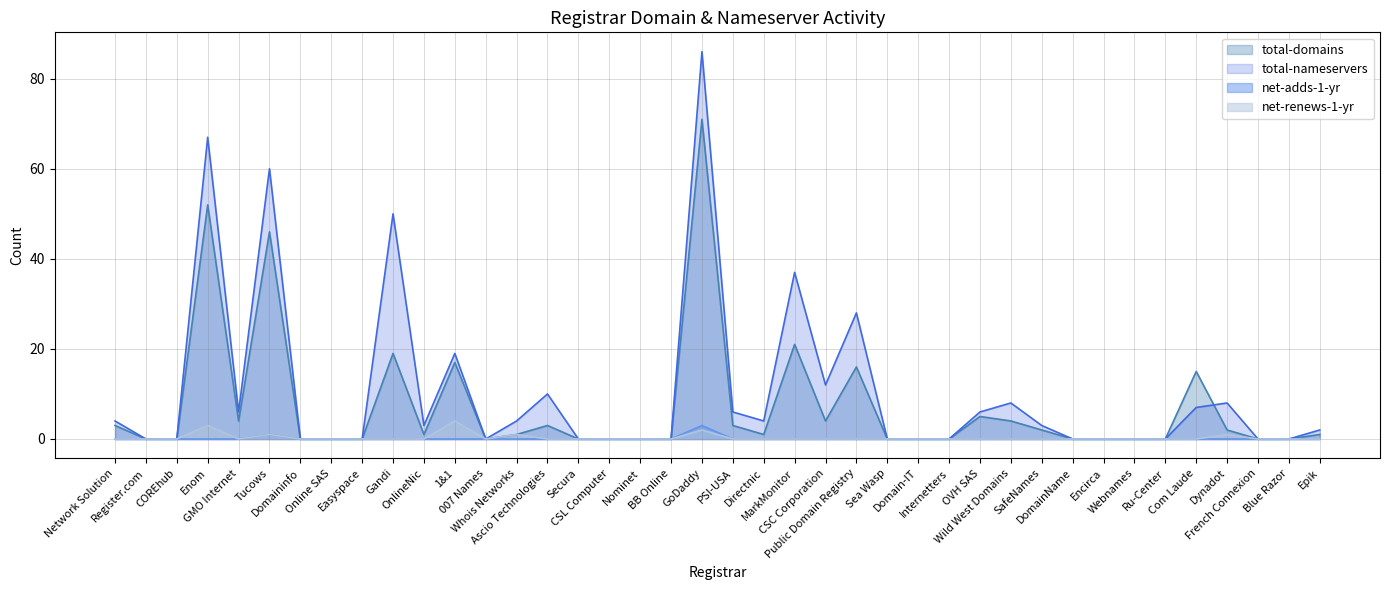

What is the spread (max minus min) of values at SafeNames?

3